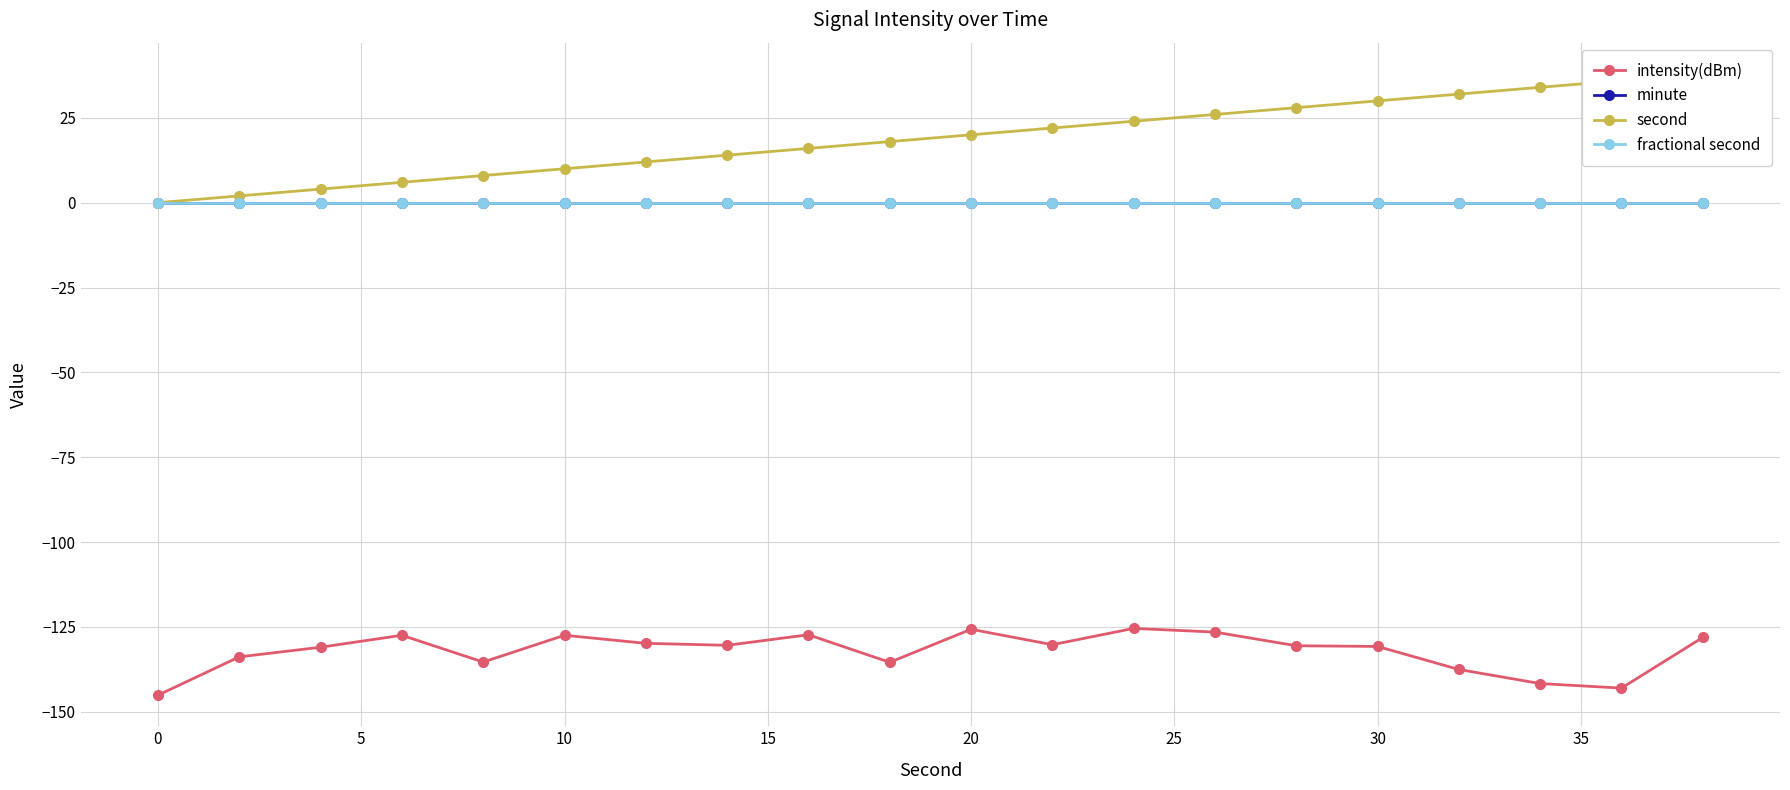

Rank the series by their maximum value, from highest to lowest.

second, minute, fractional second, intensity(dBm)